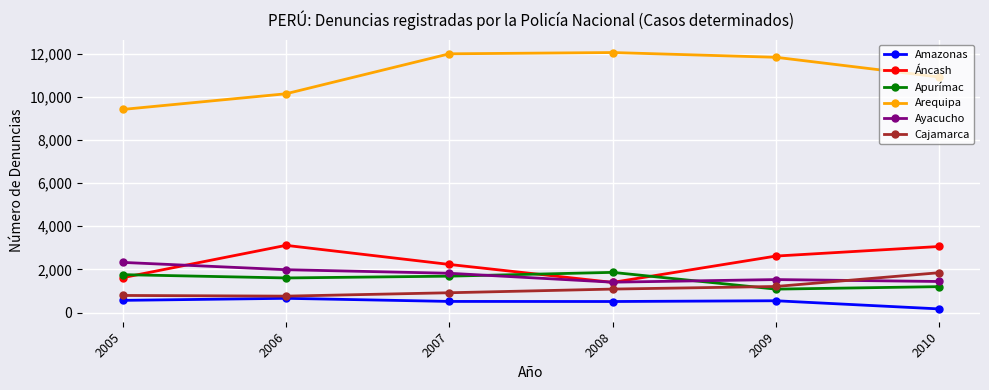

True or false: Áncash has more than 0 points higher than both neighbors.

True